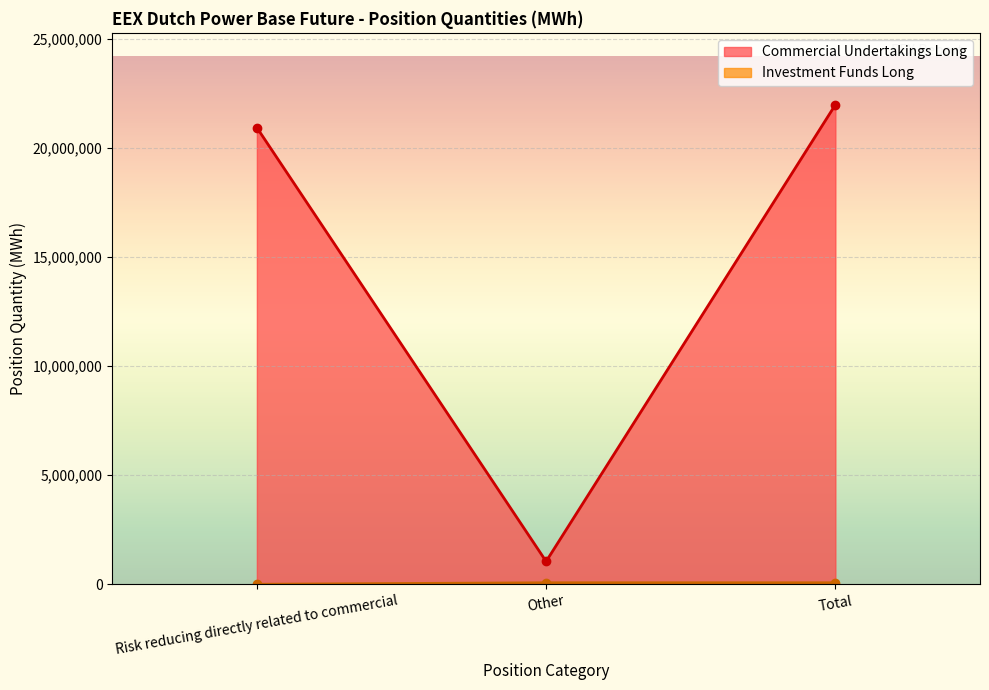

List the series in order of their peak value, highest first.

Commercial Undertakings Long, Investment Funds Long